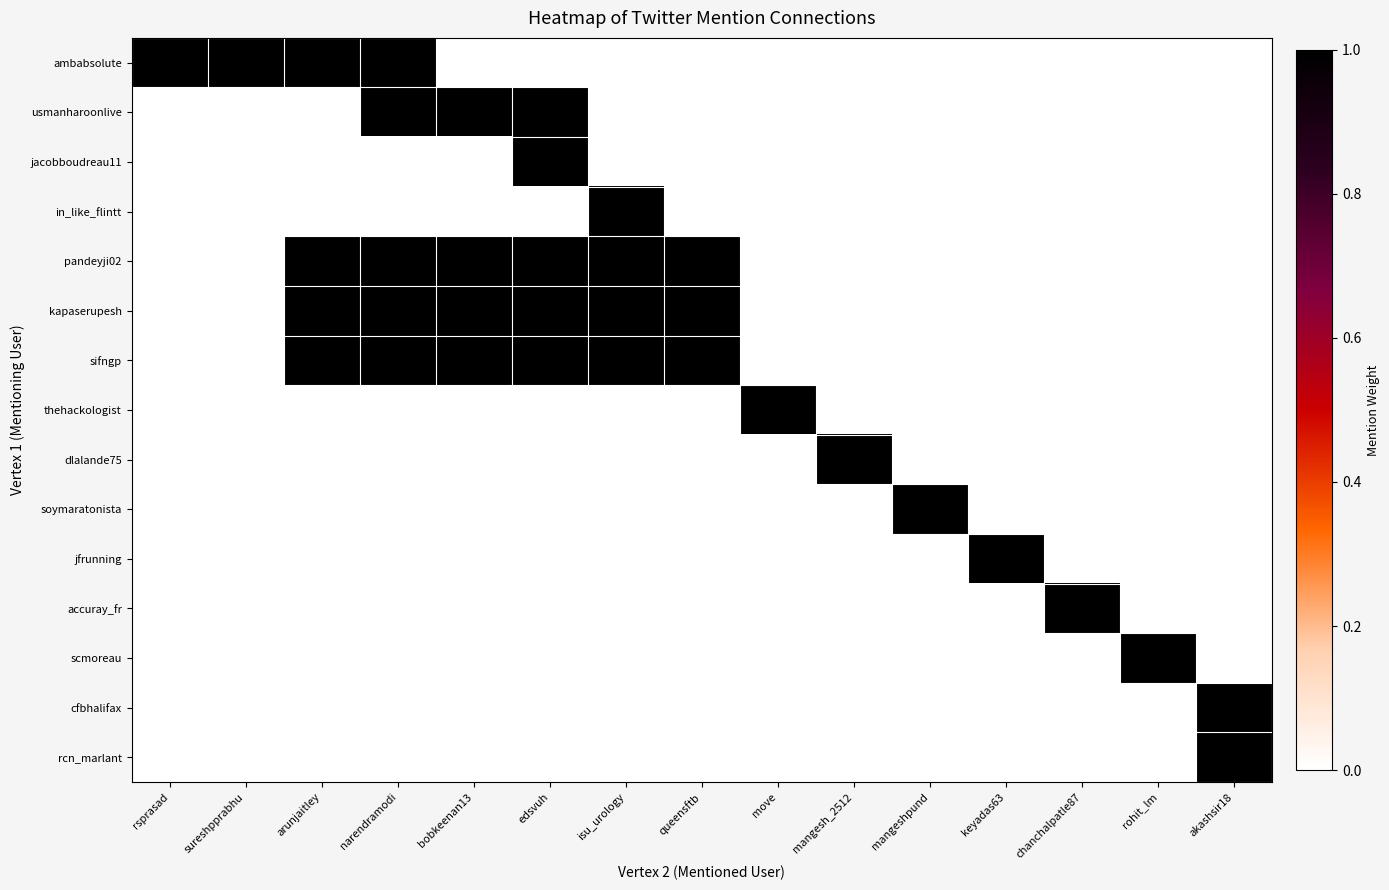

What is the spread (max minus min) of values at narendramodi?

1